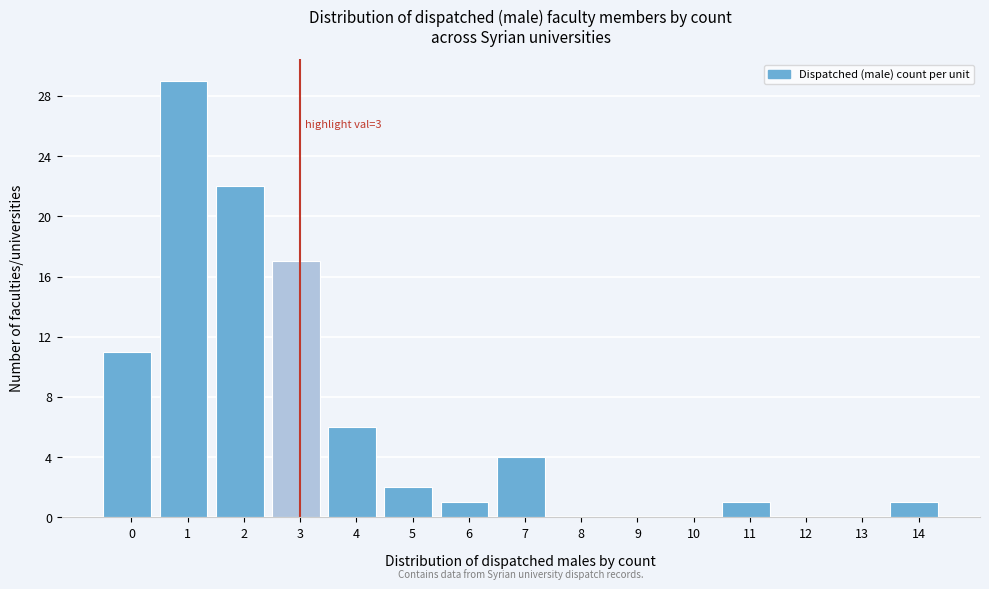

Reading left to right, transcribe all the data shown in this chart.

0=11	1=29	2=22	3=17	4=6	5=2	6=1	7=4	8=0	9=0	10=0	11=1	12=0	13=0	14=1